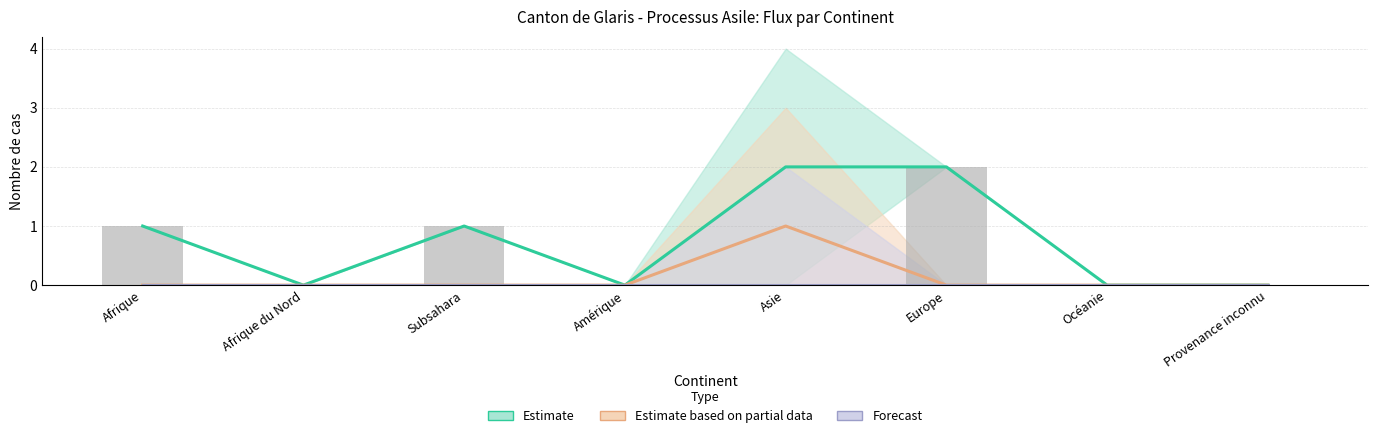

At Afrique du Nord, list the series in order from largest to smallest.

Estimate (center), Estimate based on partial data (center), Forecast (center), Entrées (bars)